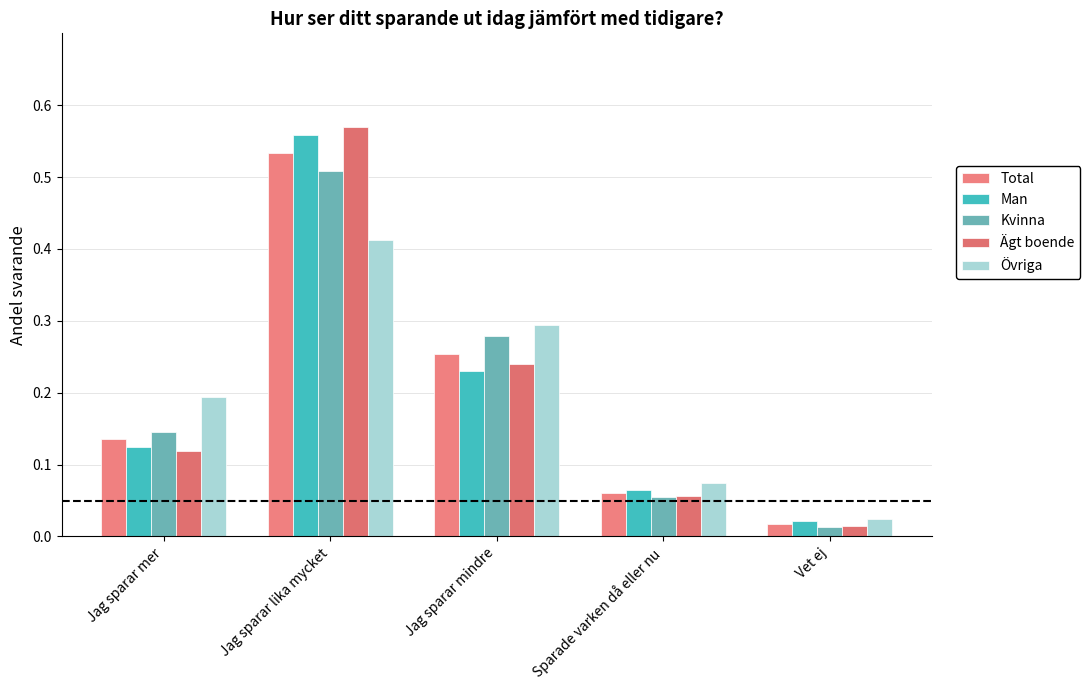

What is the sum of the Kvinna values at Jag sparar mer and Vet ej?

0.2